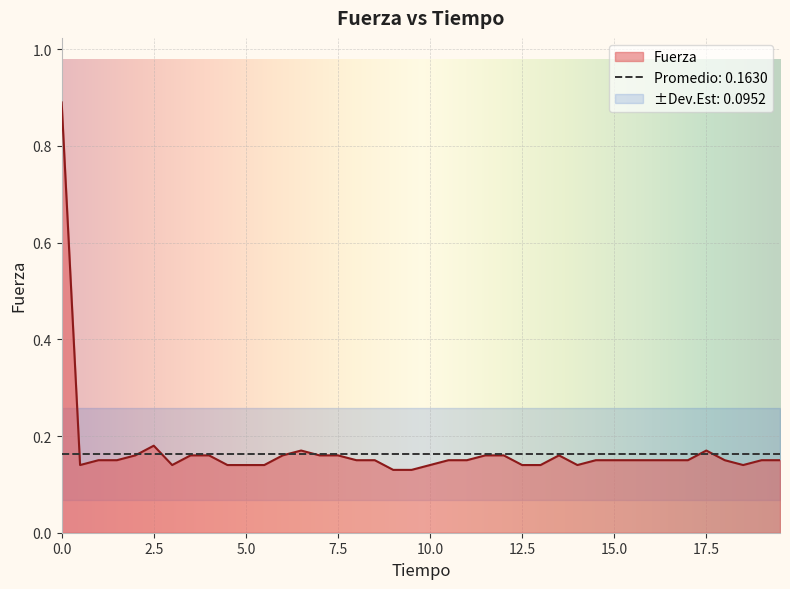

What is the label of the 29th point from the left?

14